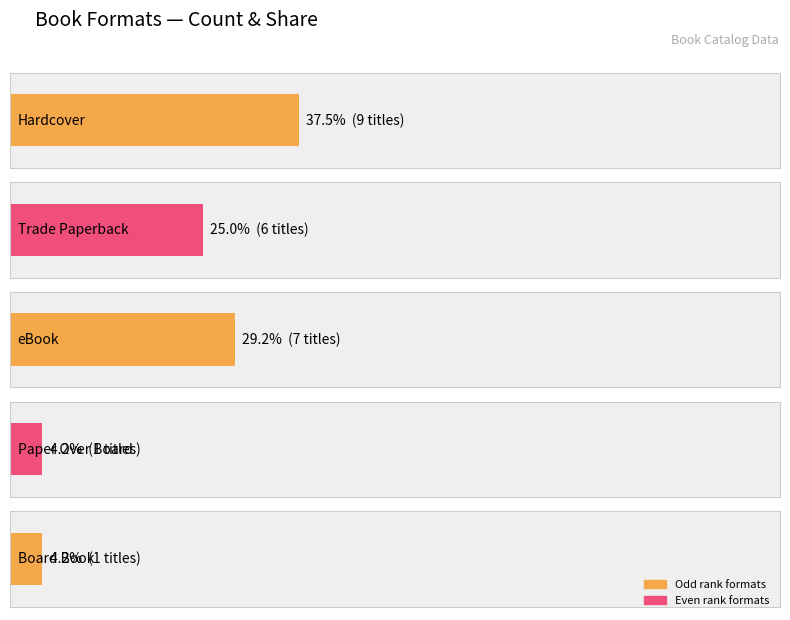

Does the chart contain any negative values?

No